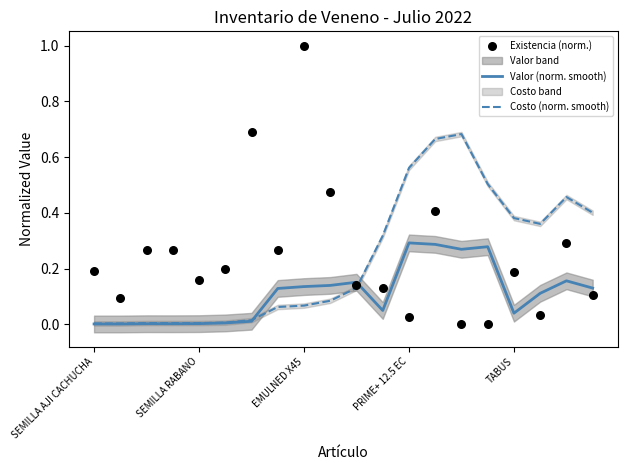

At how many categories does at least one series exceed 0?

20